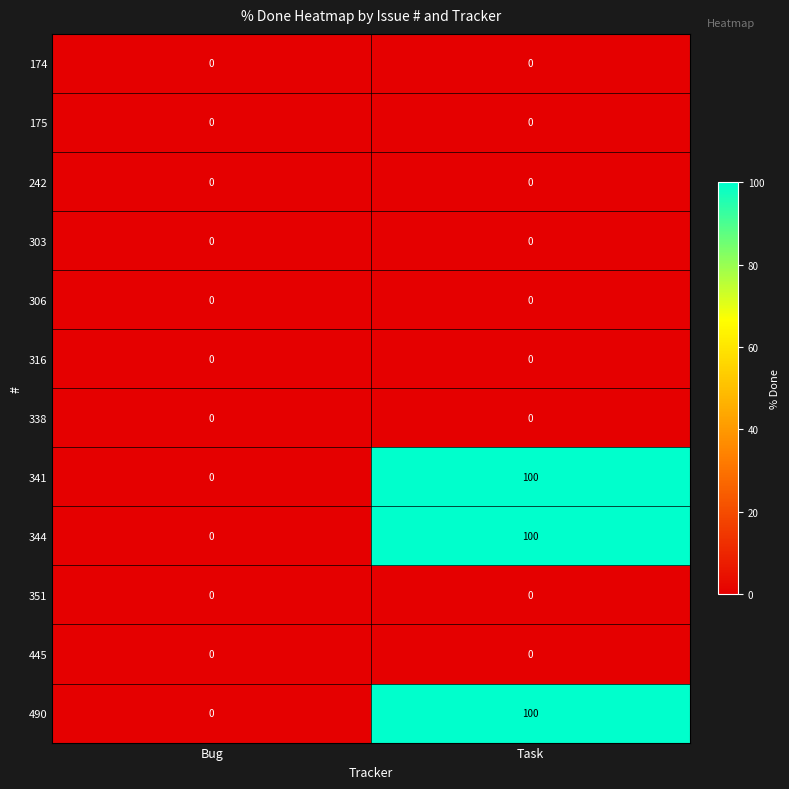

What is the difference between the 341 values at Task and Bug?

100